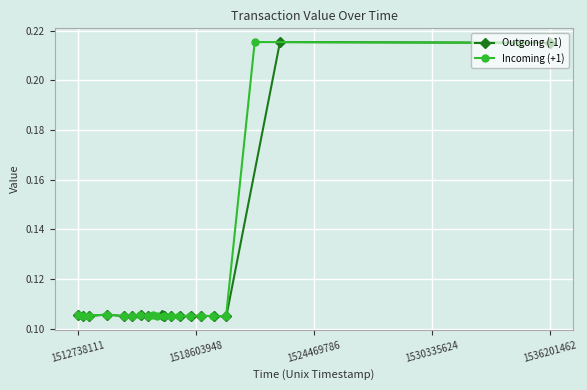

Count the Incoming (+1) values in the range 0 to 1.

19